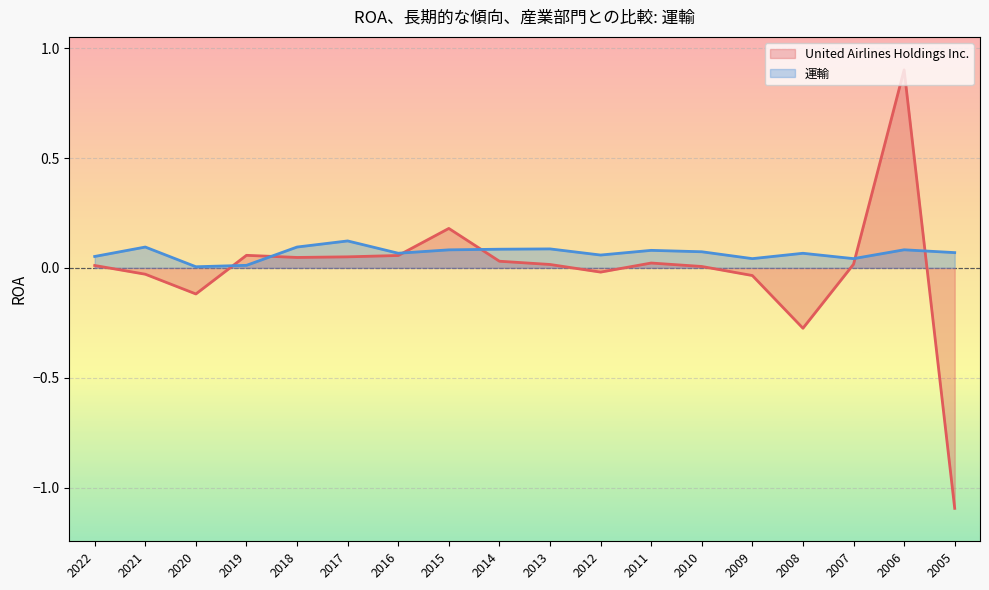

At which category does United Airlines Holdings Inc. reach its first local valley?

2020